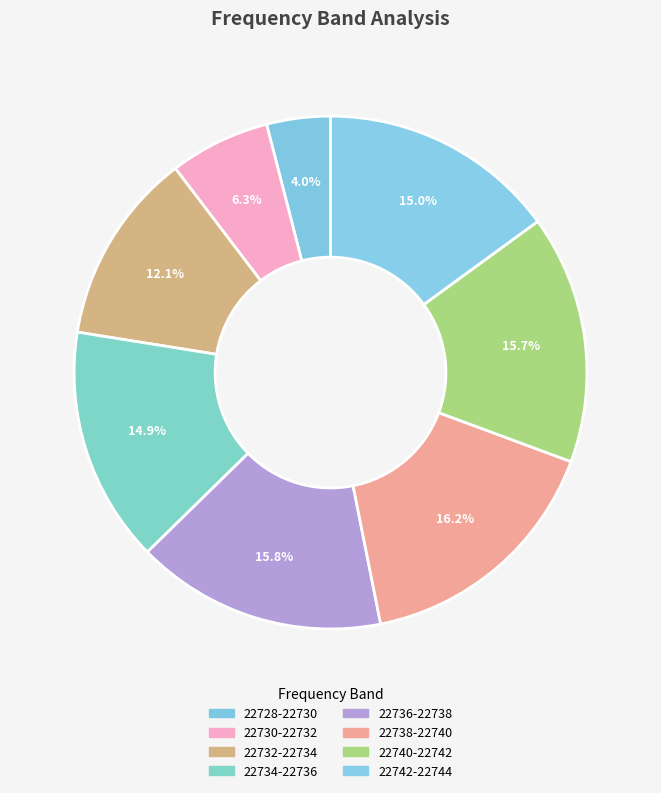

To the nearest percent, what is the difference between the 22736-22738 and 22742-22744 slice percentages?

1%